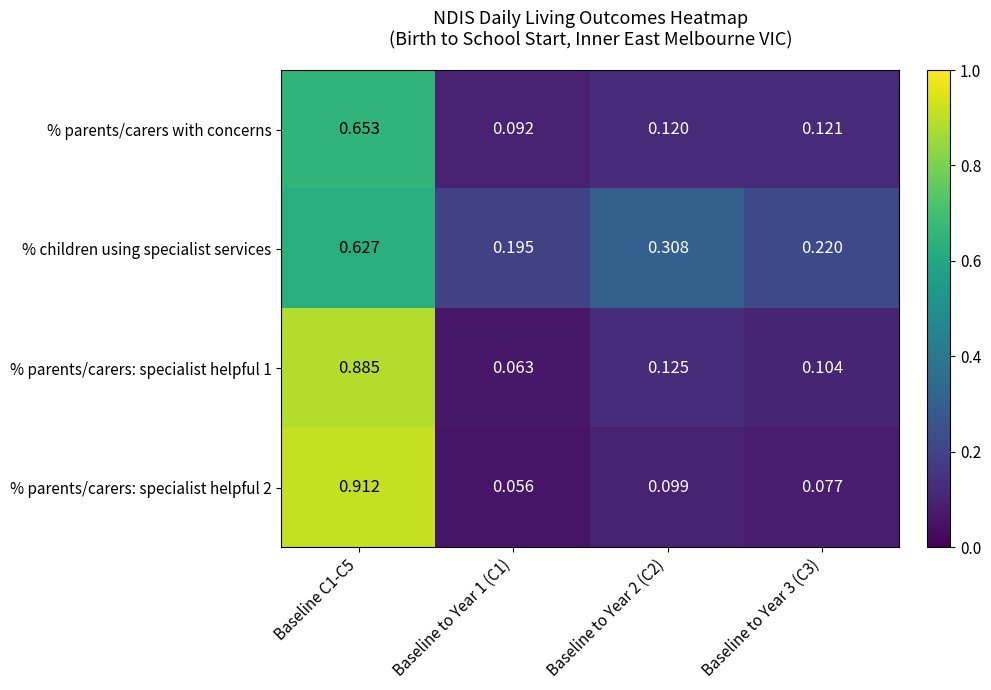

Is the value of % parents/carers: specialist helpful 1 at Baseline to Year 3 (C3) greater than the value of % children using specialist services at Baseline to Year 3 (C3)?

No